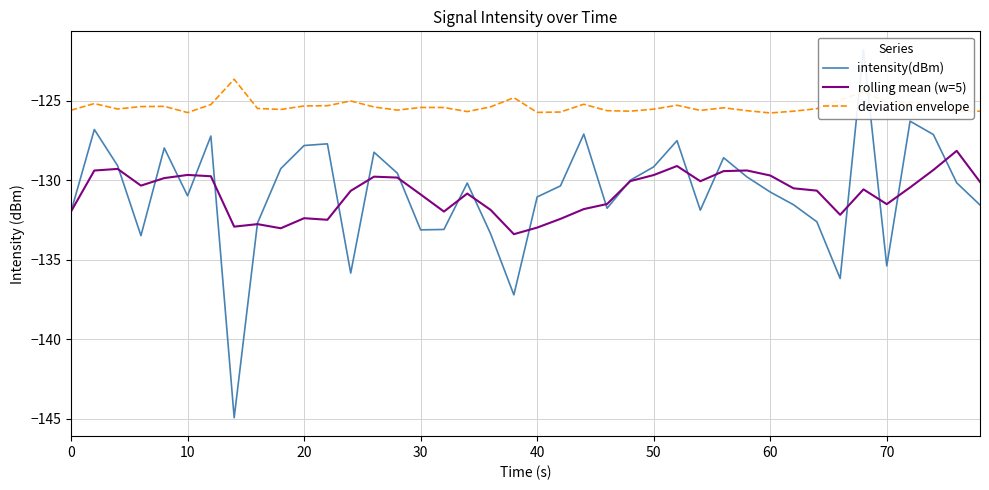

What is the maximum value for rolling mean (w=5)?

-128.2